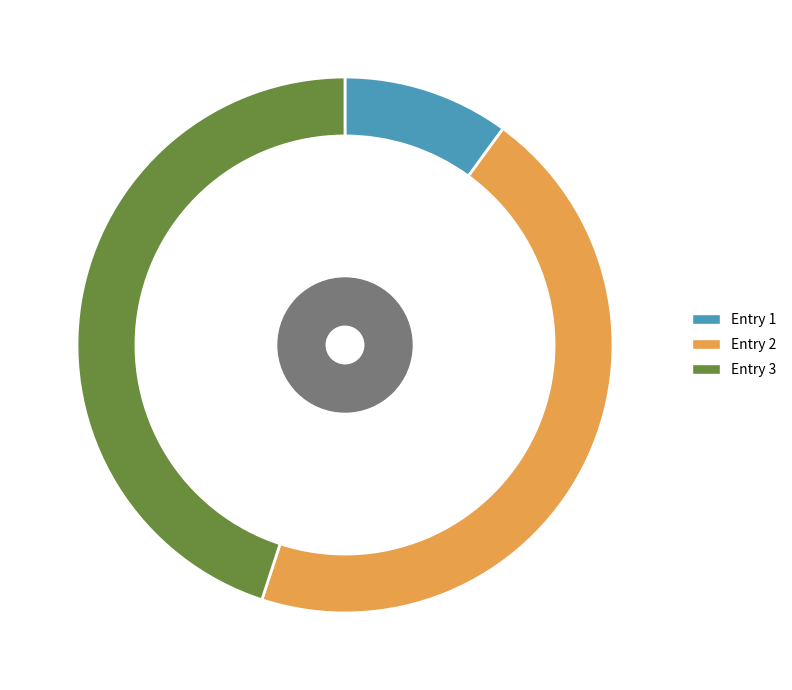

Is there a majority slice in this chart?

No